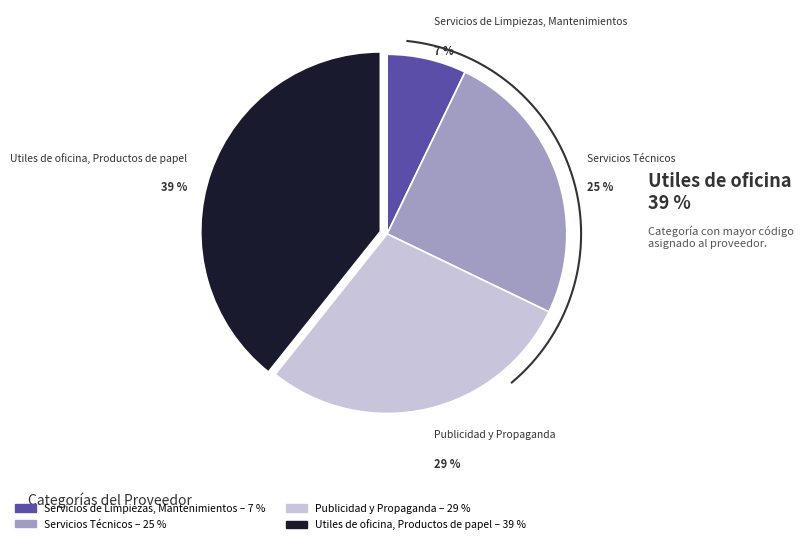

Which slice is the smallest?

Servicios de Limpiezas, Mantenimientos